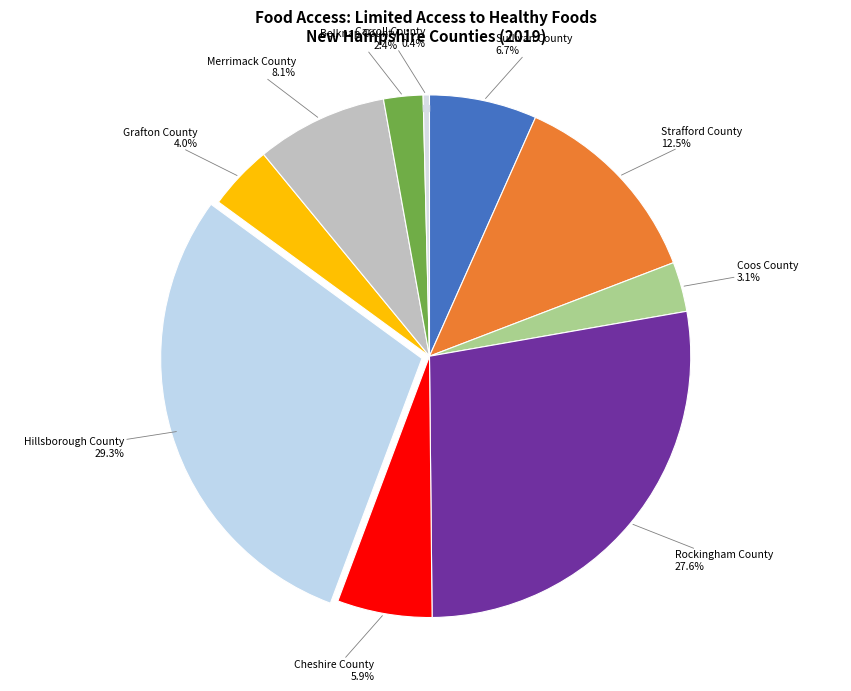

True or false: Belknap County accounts for 11% of the total.

False